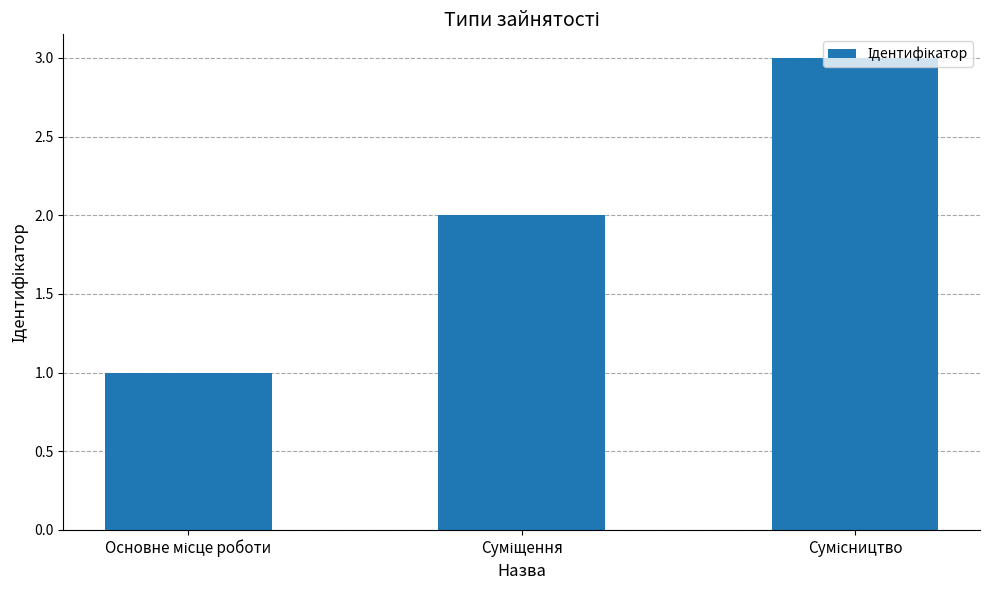

What is the greatest value displayed?

3